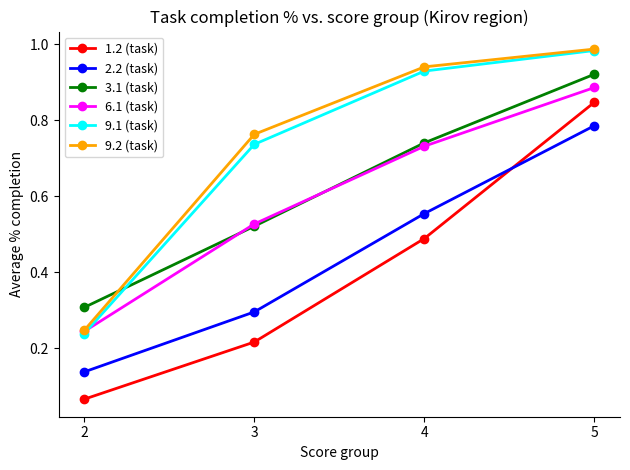

Is the value of 3.1 (task) at 3 greater than the value of 2.2 (task) at 2?

Yes